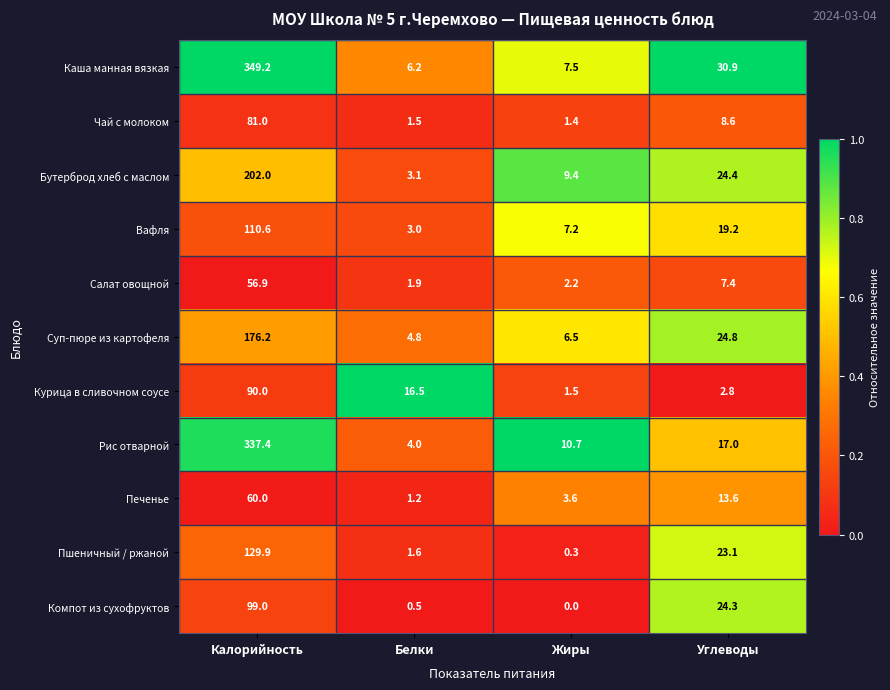

Where is Рис отварной nearest to the value 170?

Углеводы